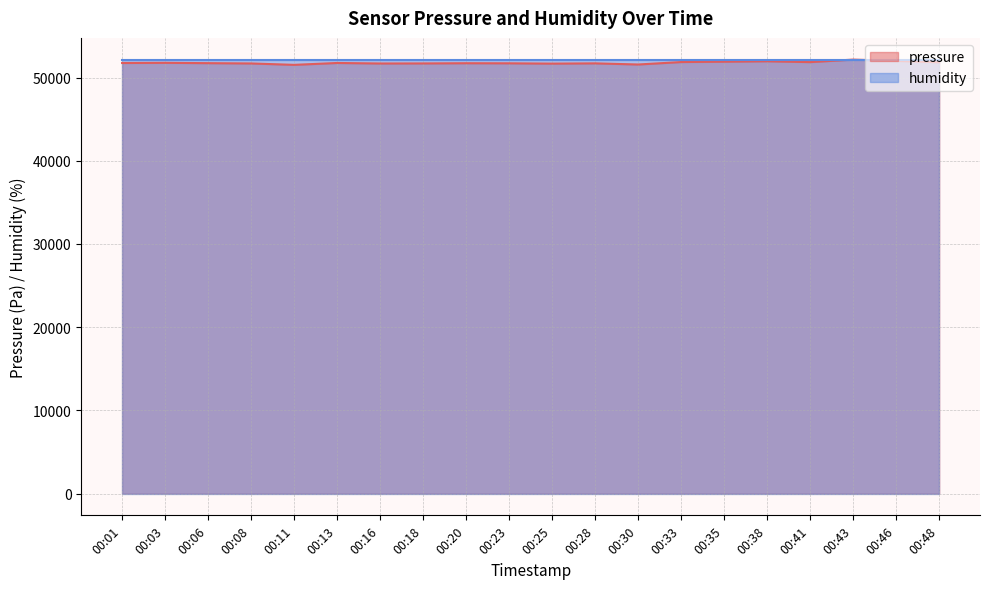

True or false: the data shows 51724.1 at 00:20.

True